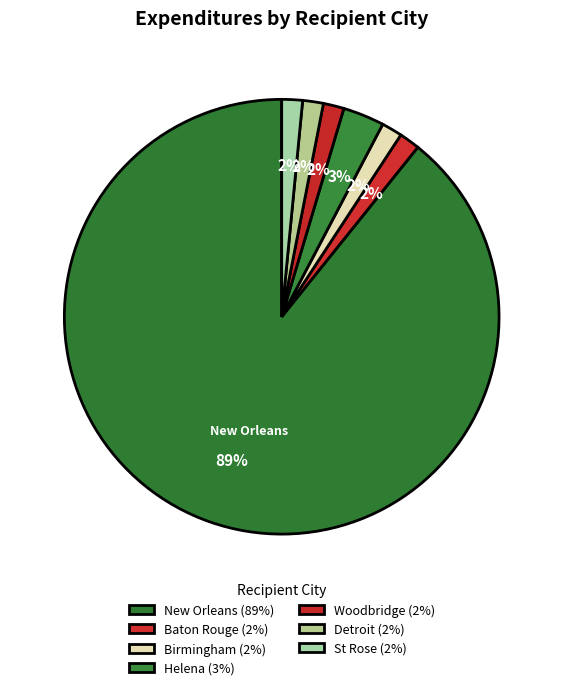

How many segments does this pie chart have?

7